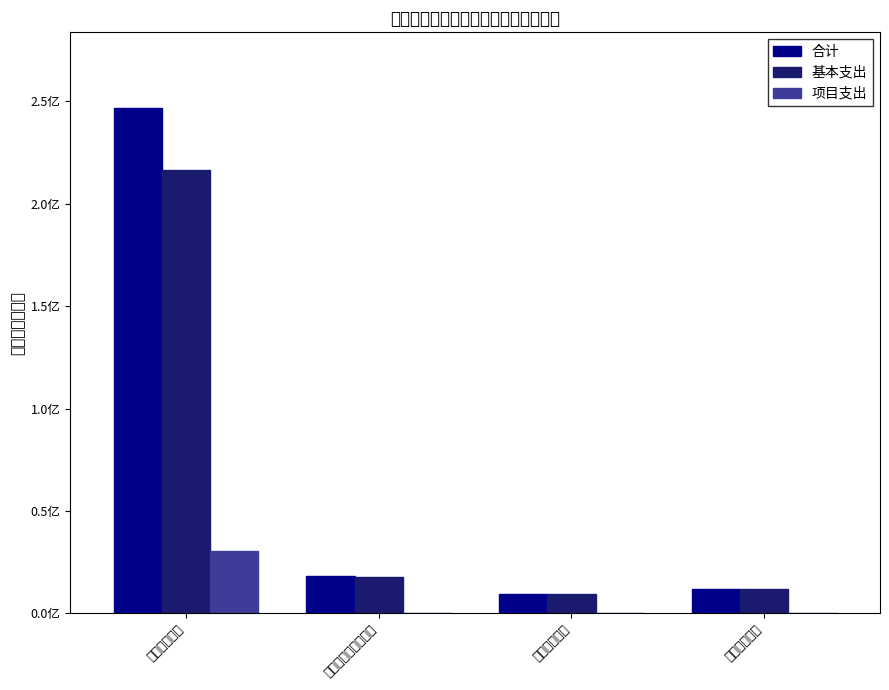

What value does the 合计 series have at 住房保障支出?

11997336.0